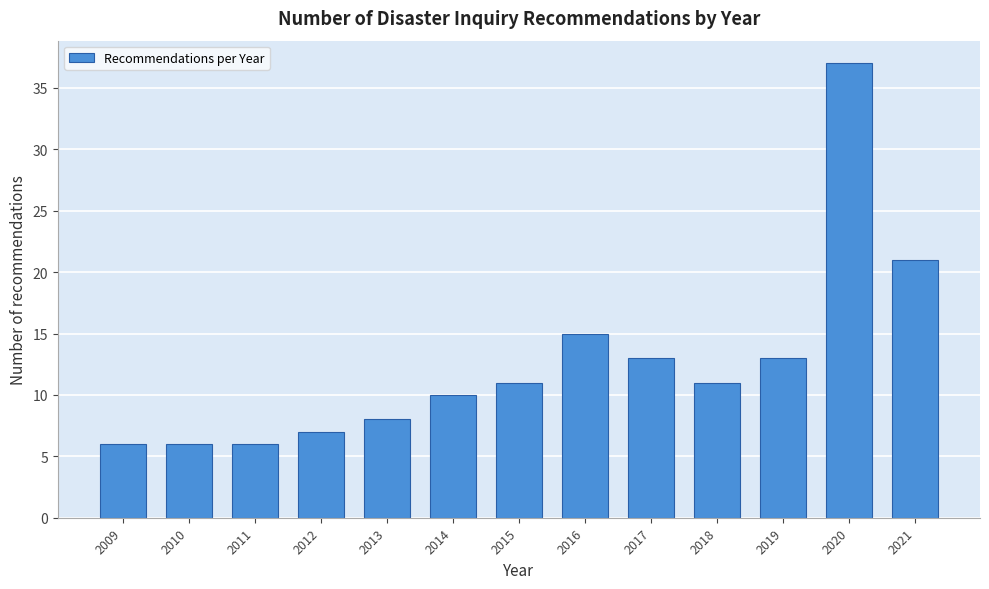

Reading right to left, extract all data points from this chart.

21	37	13	11	13	15	11	10	8	7	6	6	6